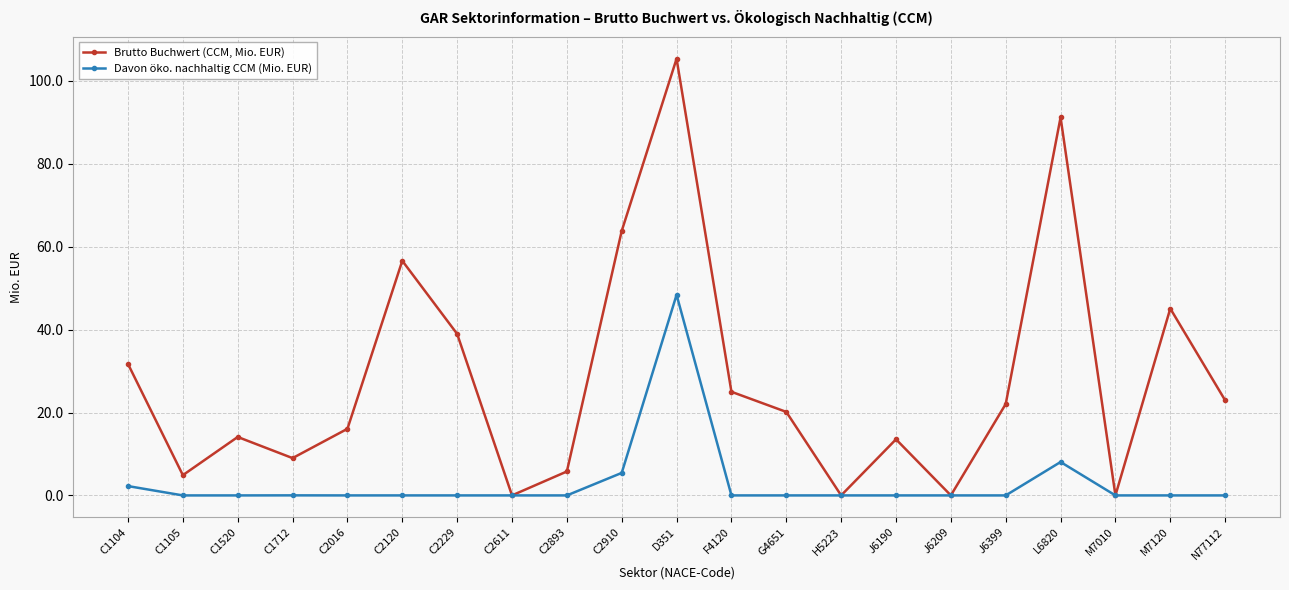

At which label does Davon öko. nachhaltig CCM (Mio. EUR) reach its peak?

D351